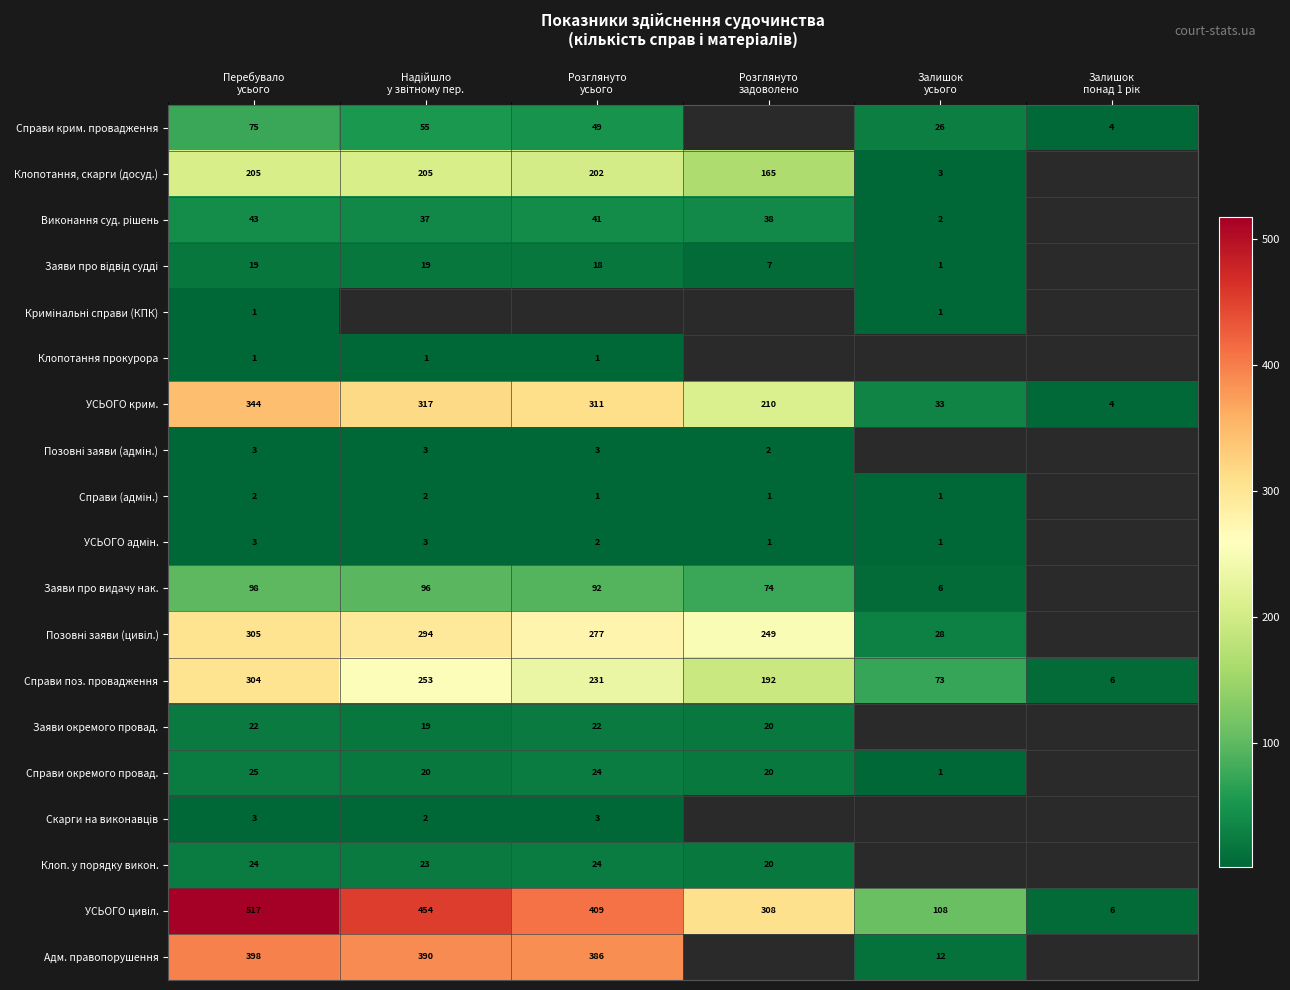

Where does the УСЬОГО крим. series first go above 311?

Перебувало усього